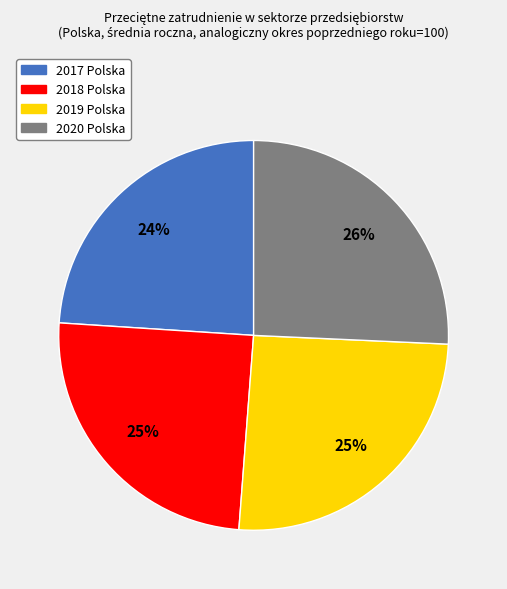

How many slices are in this pie chart?

4